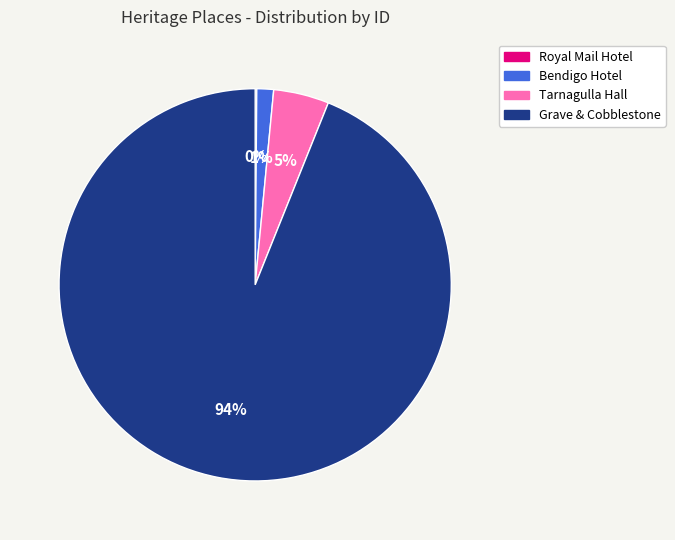

Does any single category account for the majority?

Yes